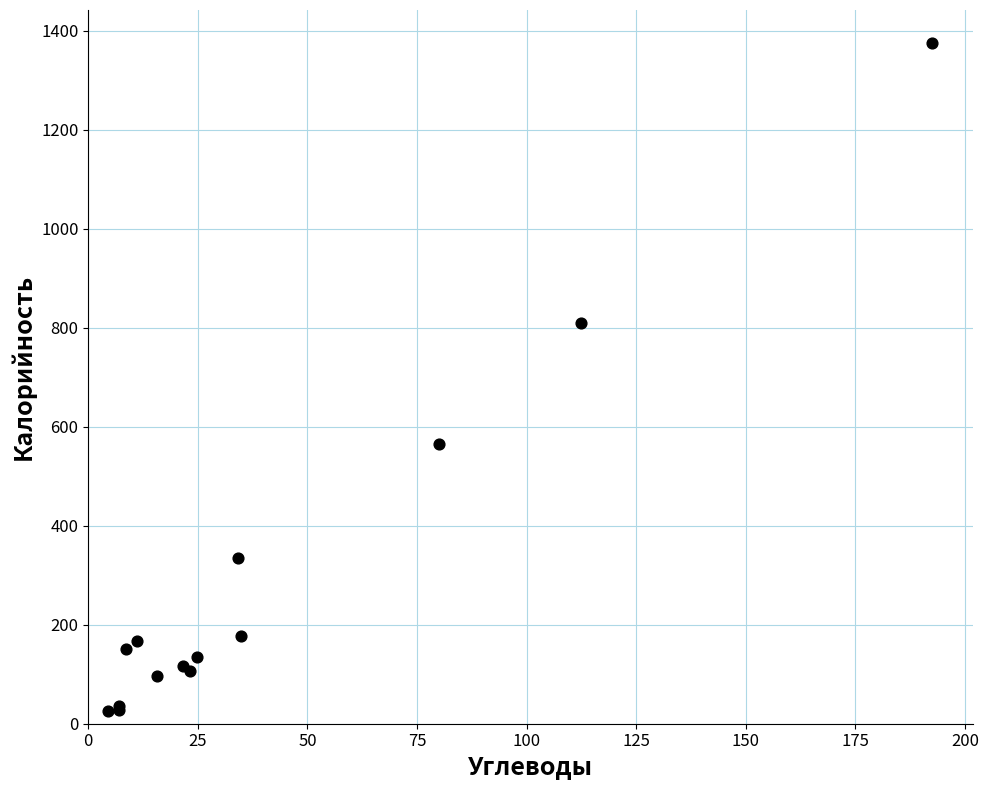

What Y value in the scatter plot is closest to 699?

808.5